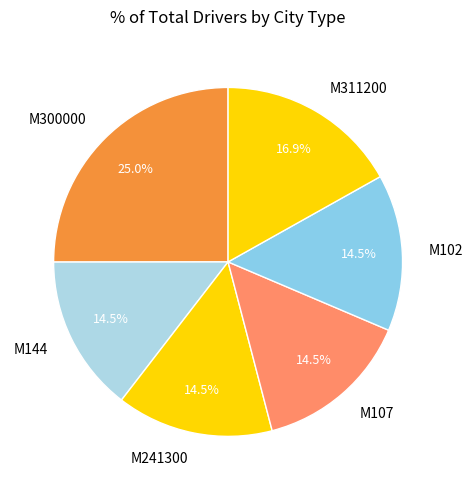

Approximately how many times larger is the value at M144 compared to M300000?

0.6